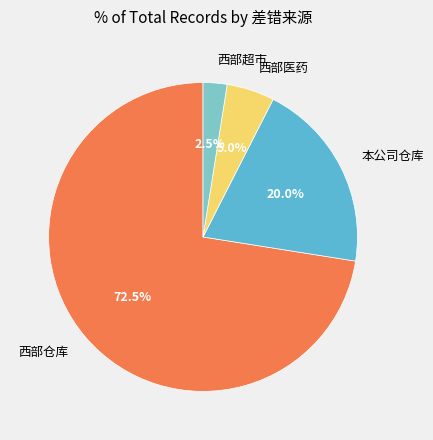

Does any single category account for the majority?

Yes